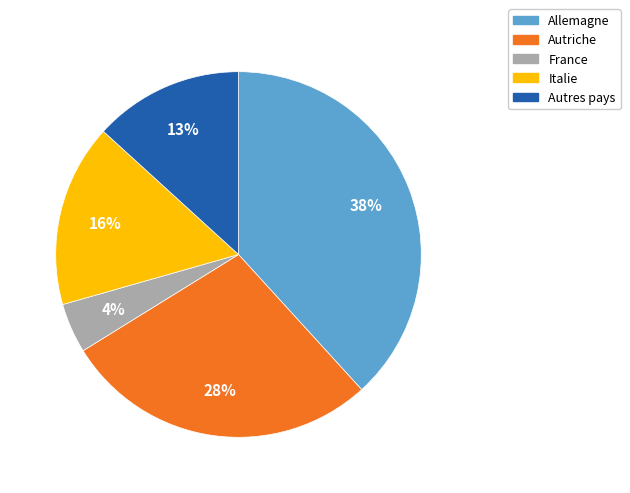

To the nearest percent, what is the average slice percentage?

20%